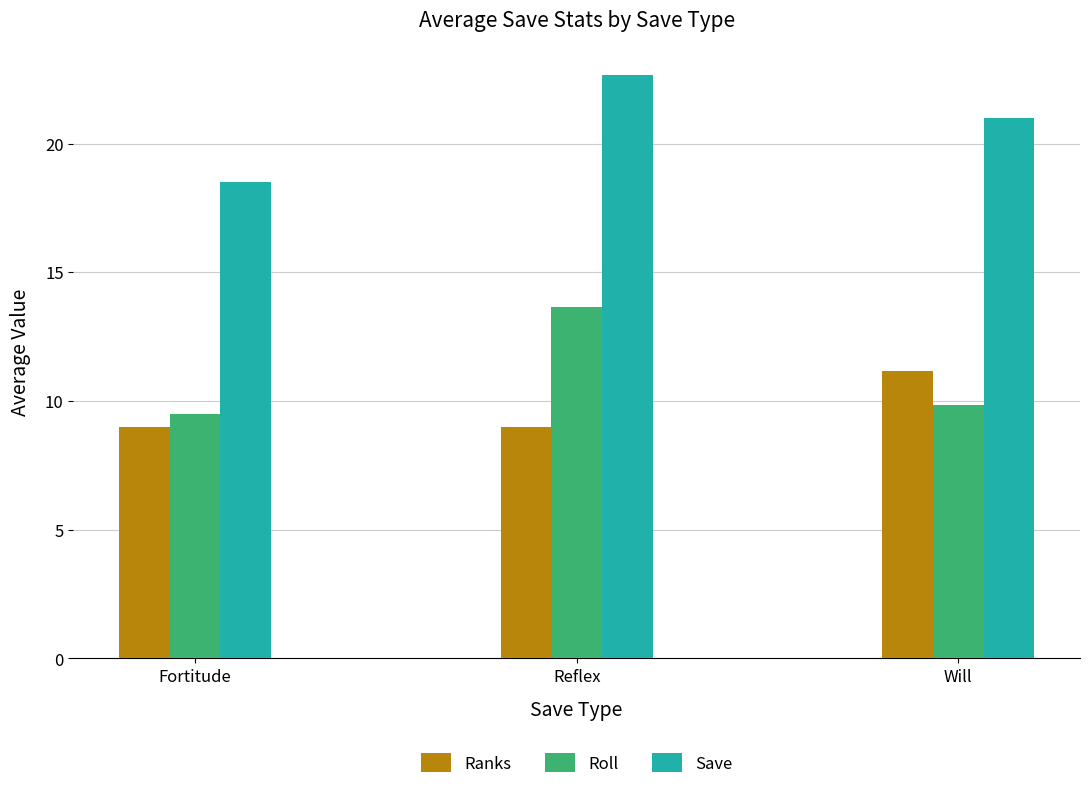

Reading left to right, extract all data points from this chart.

Ranks: 9.0	9.0	11.2
Roll: 9.5	13.7	9.8
Save: 18.5	22.7	21.0